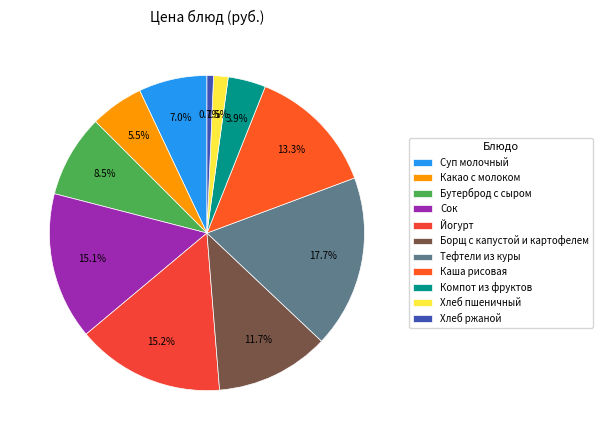

What is the smallest slice in the pie chart?

Хлеб ржаной